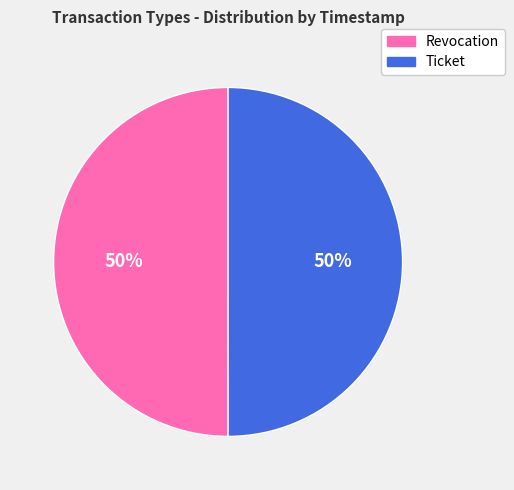

To the nearest percent, what is the combined percentage of Revocation and Ticket?

100%